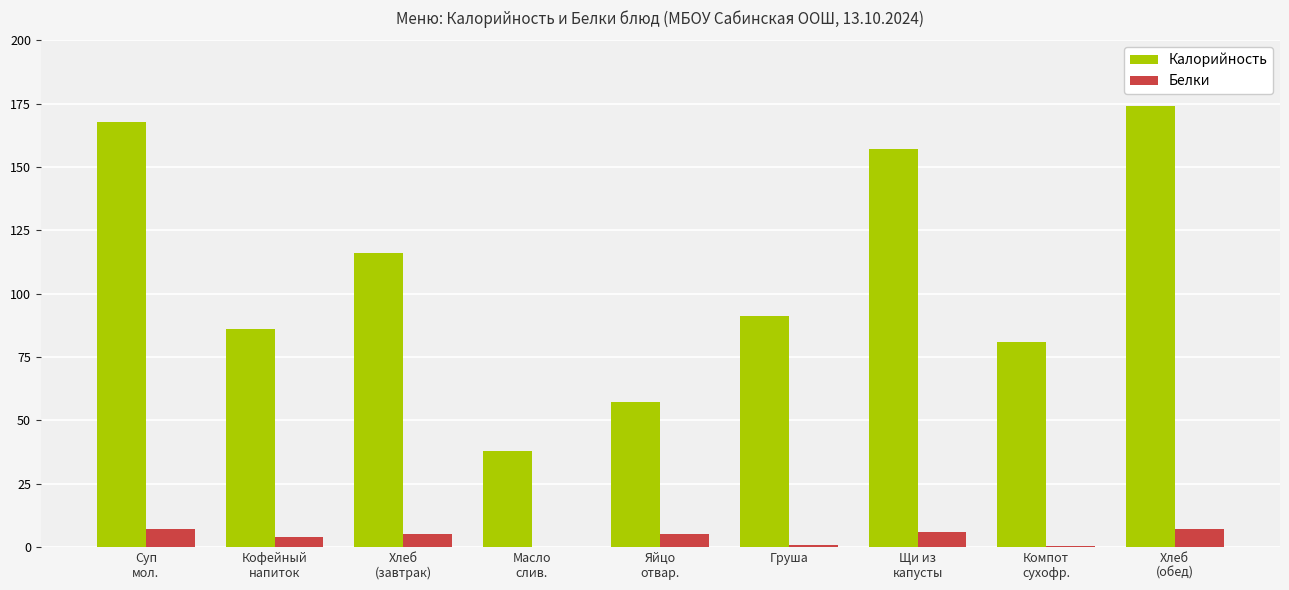

What is the maximum value for Белки?

7.0